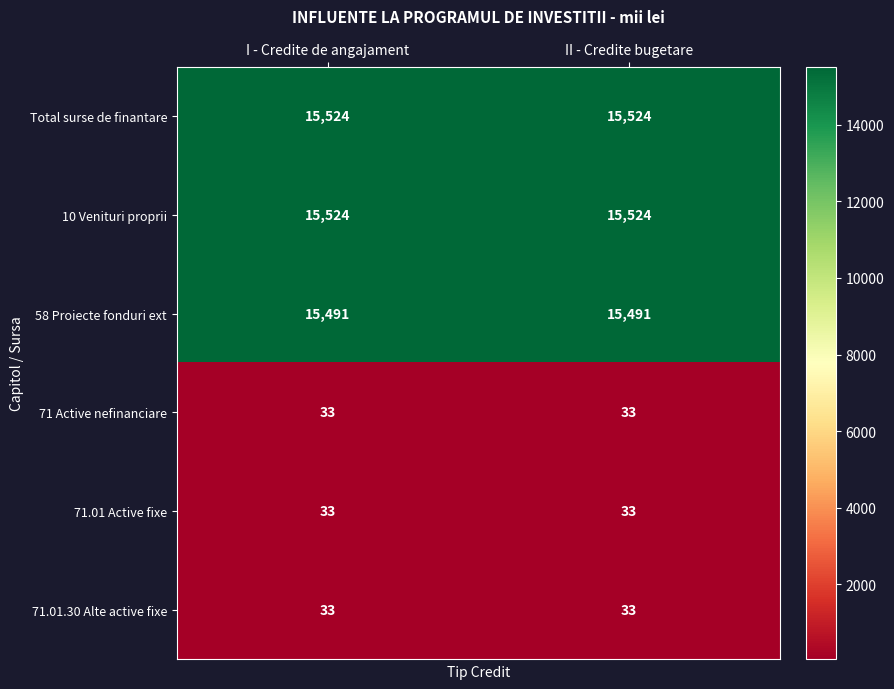

True or false: 71.01.30 Alte active fixe has a value of 19 at II - Credite bugetare.

False